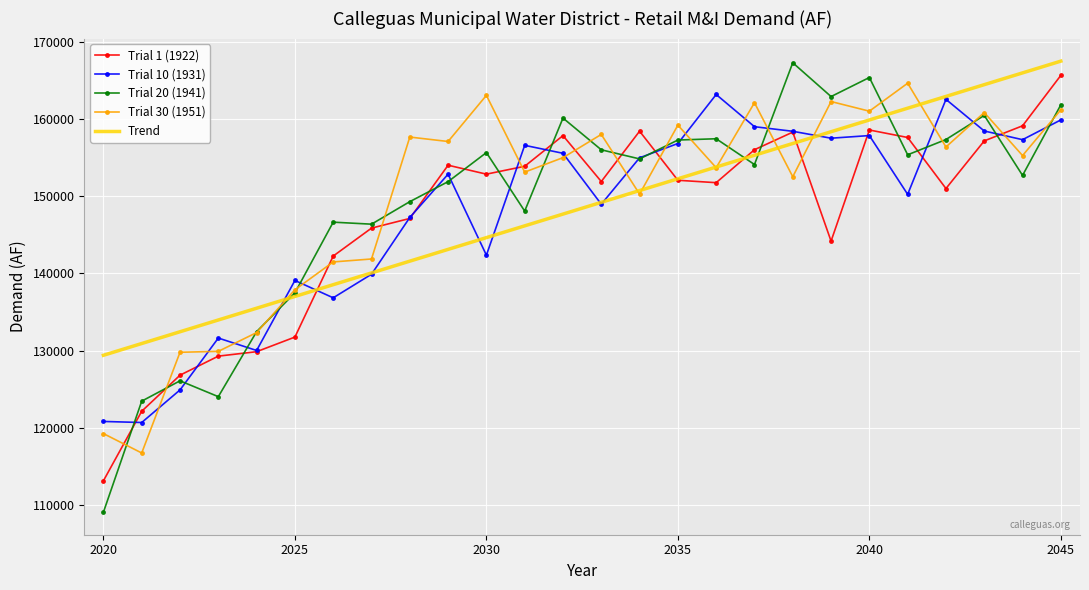

Which series has the largest total across all categories?

Trial 30 (1951)